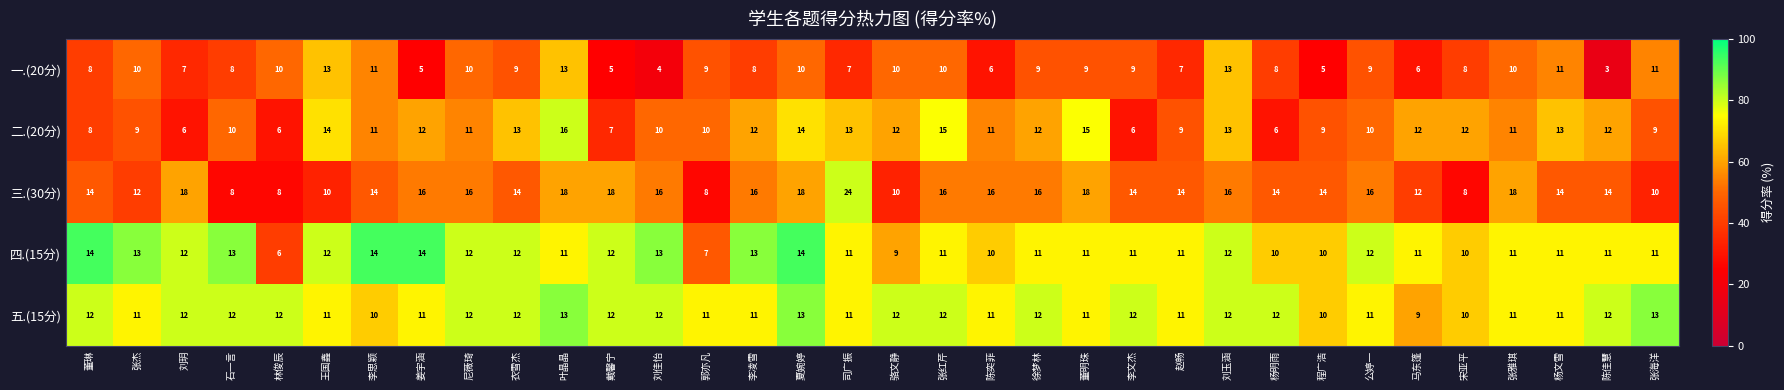

What is the difference between the highest and lowest values at 骆文静?

3